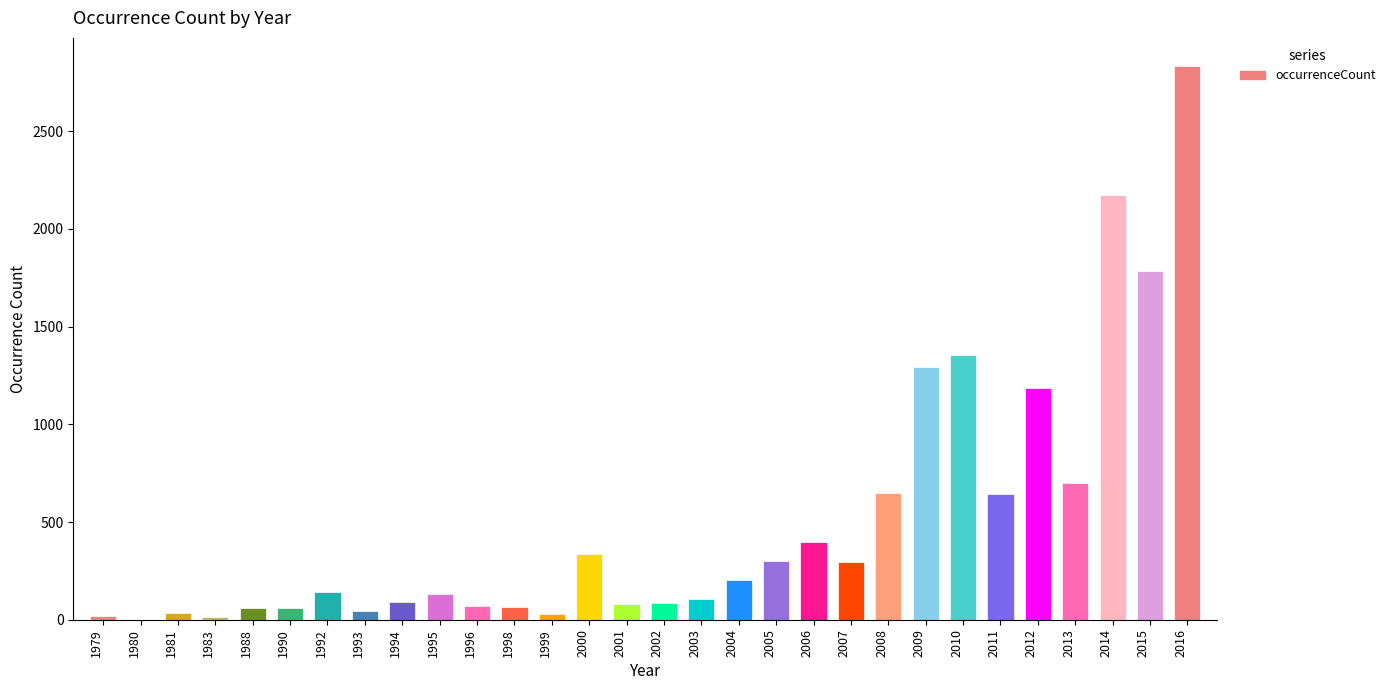

Which category has the highest value across all series?

2016